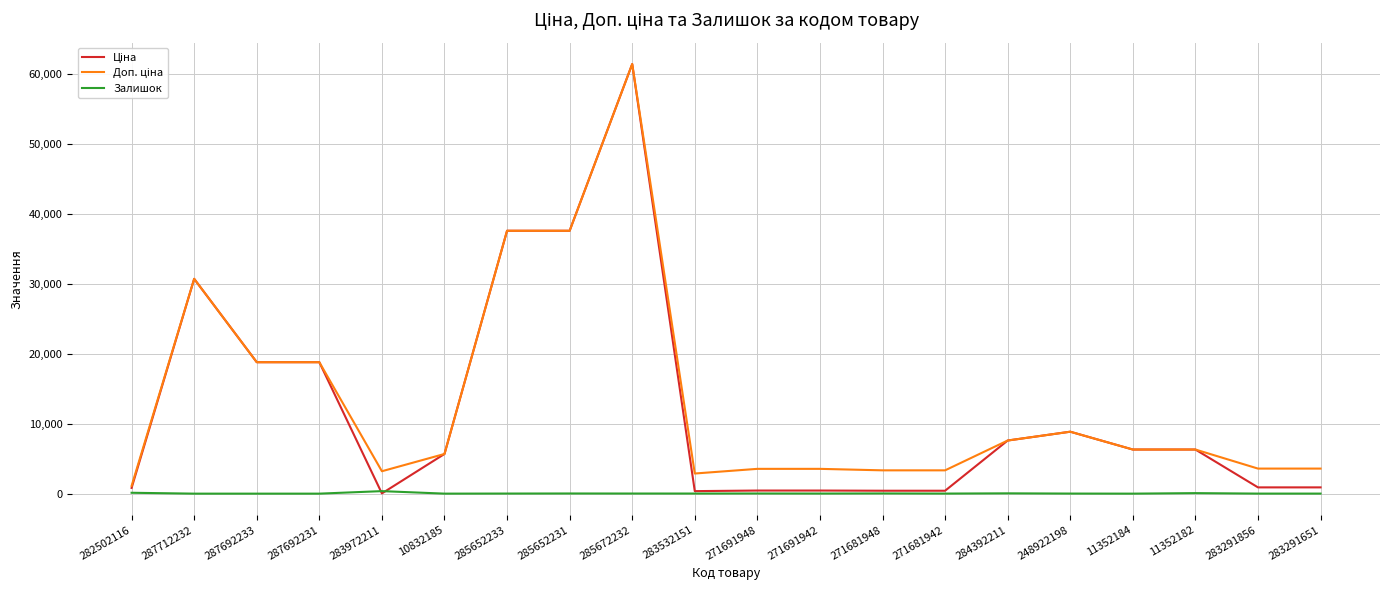

How many series are shown in this chart?

3